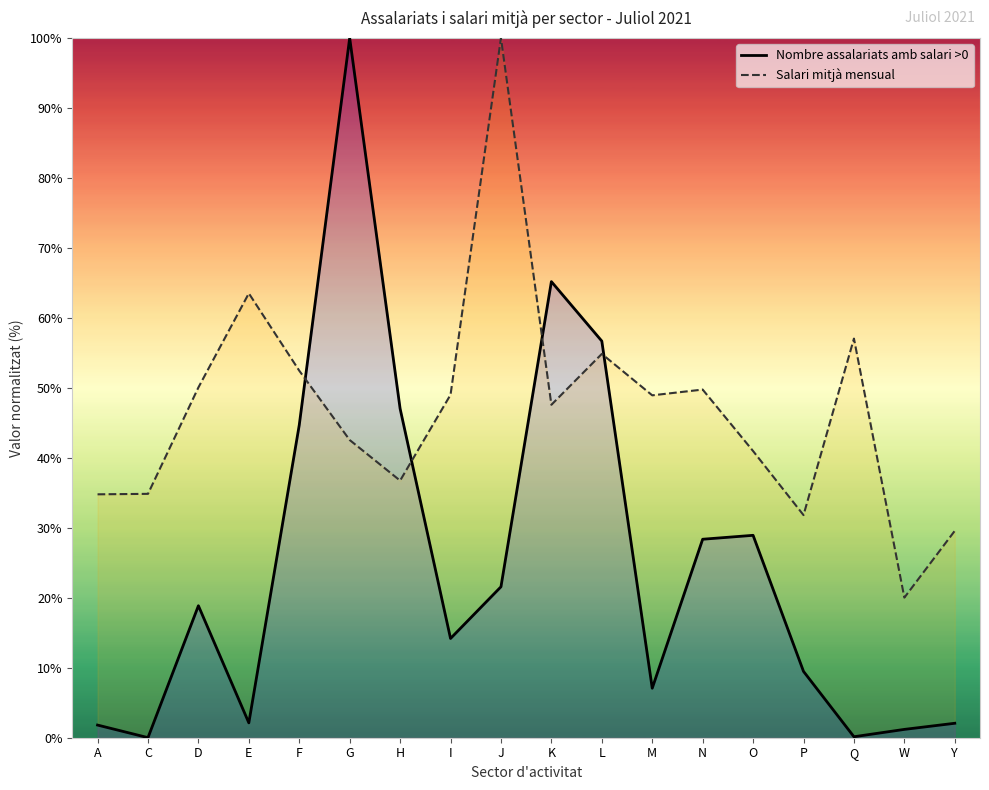

How many times do Salari mitjà mensual and Nombre assalariats amb salari >0 cross each other?

4